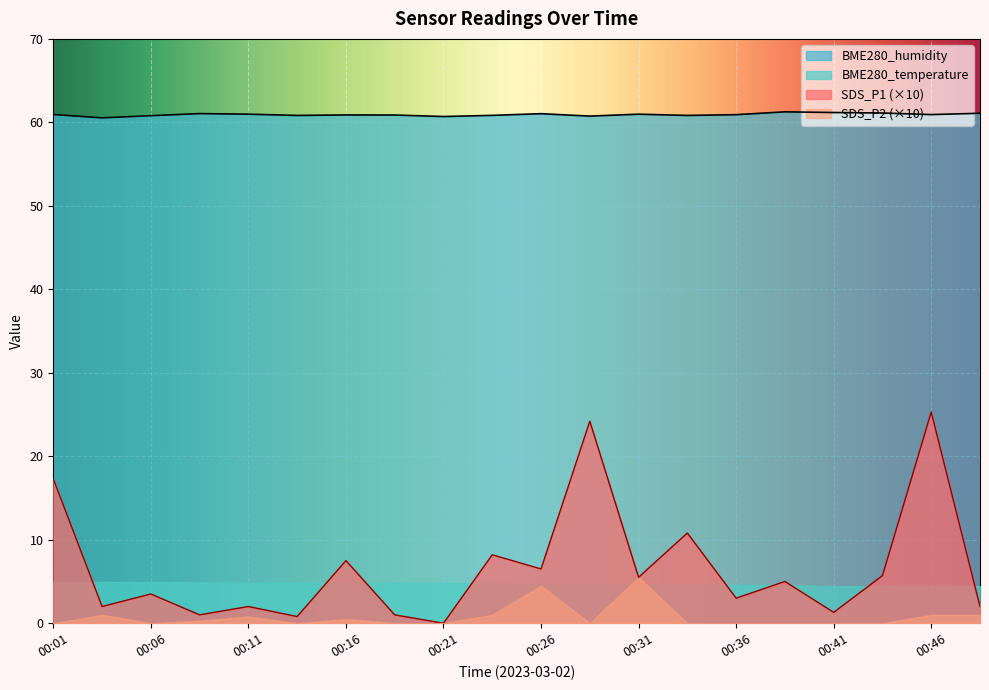

What are all the series names shown in the legend?

BME280_humidity, BME280_temperature, SDS_P1 (×10), SDS_P2 (×10)